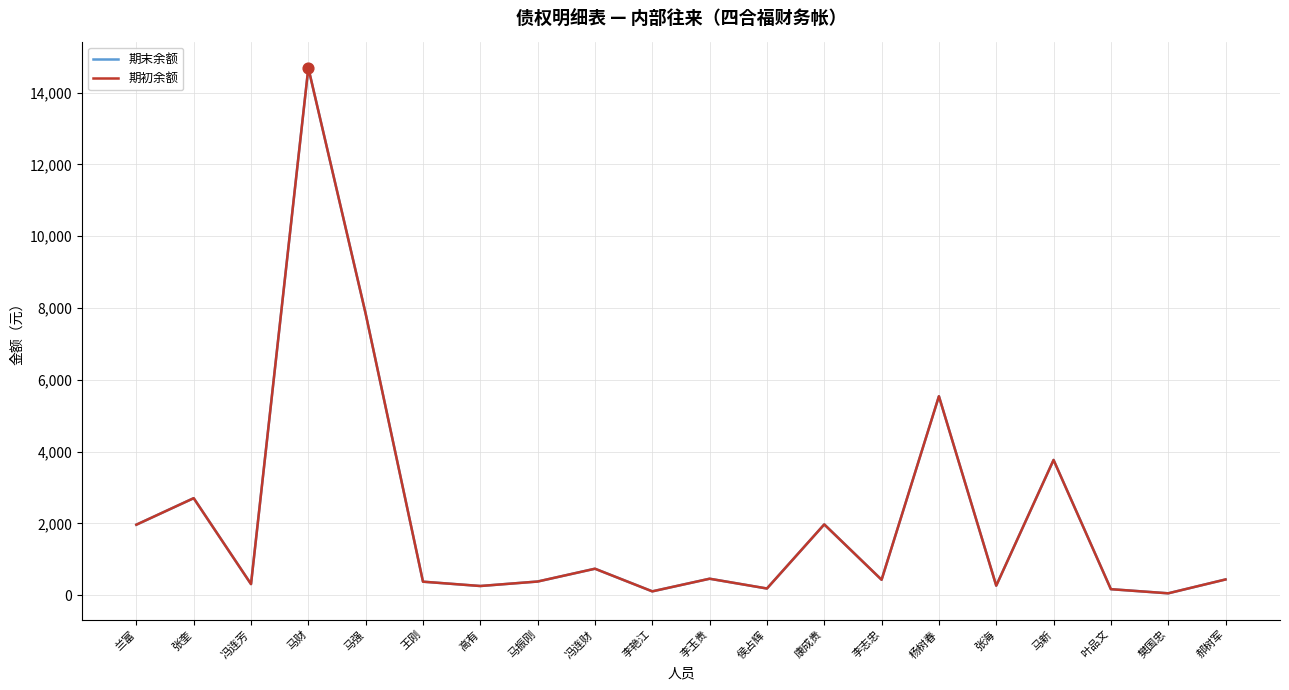

Is this an area chart (filled region under the line)?

No